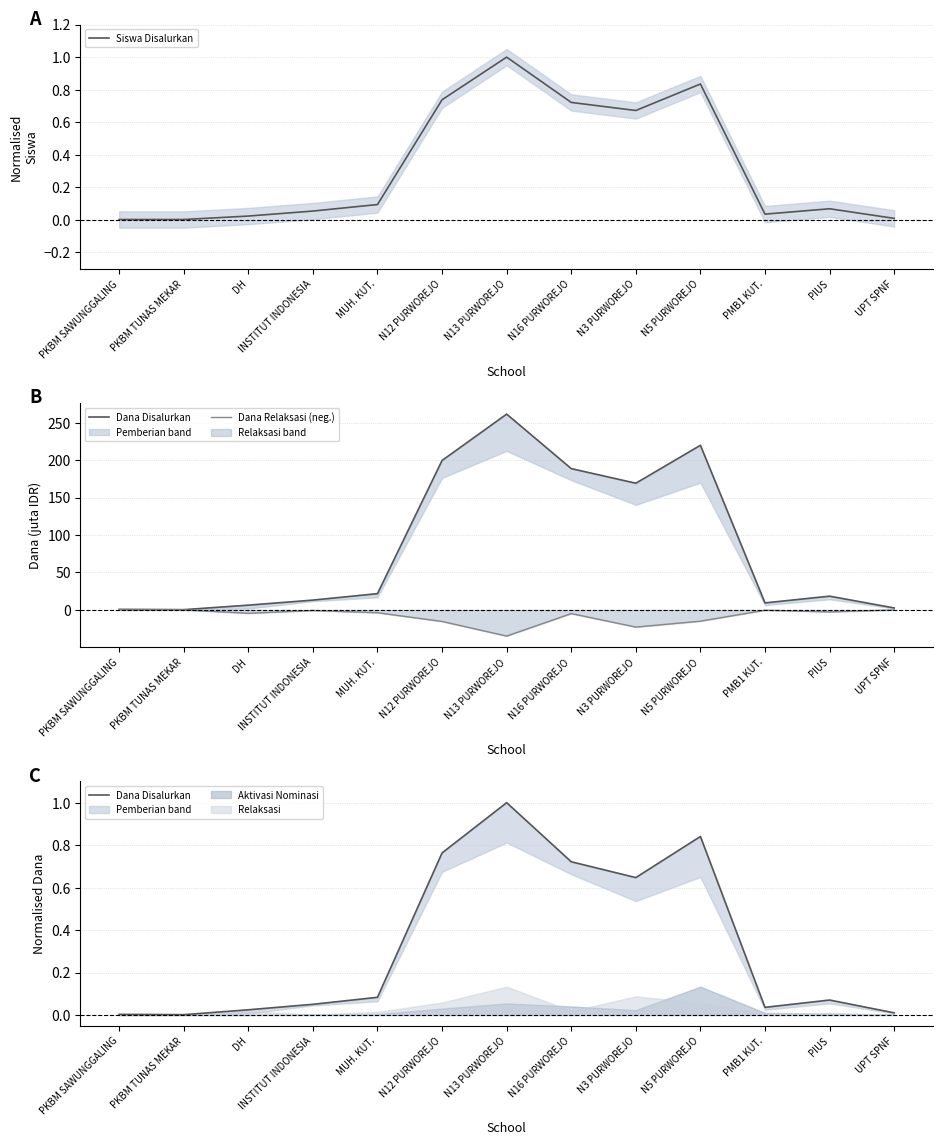

How many data points in Dana Relaksasi (neg.) are above -3?

6